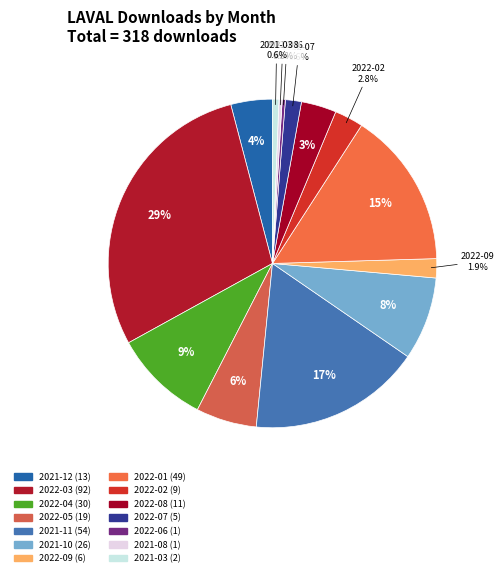

How many slices are in this pie chart?

14